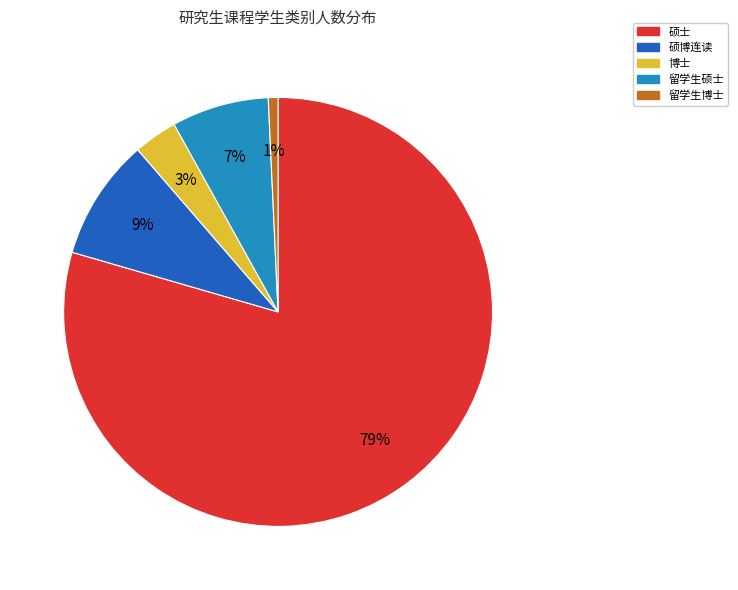

The 博士 slice represents 3% of the pie. True or false?

True